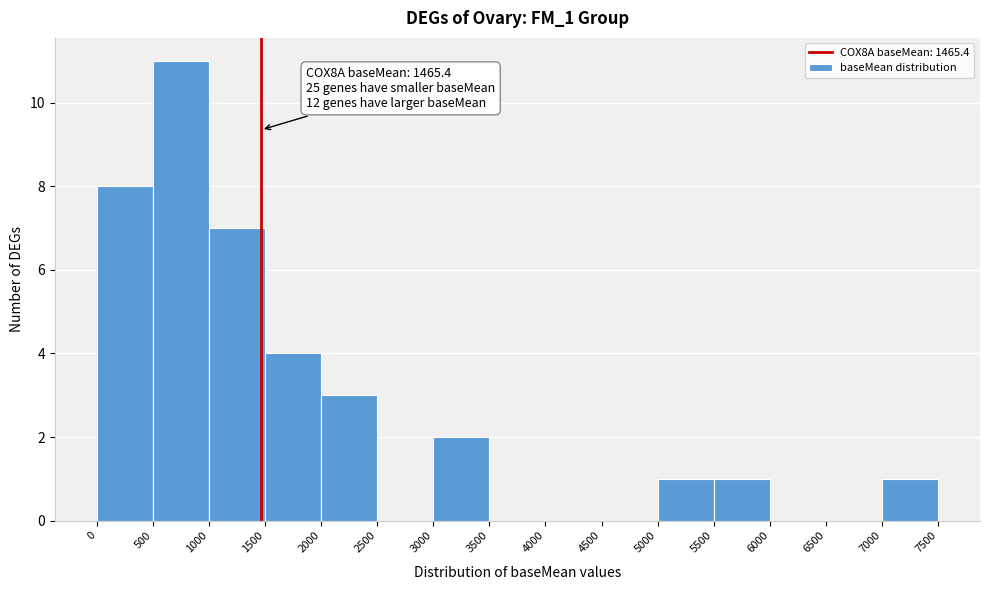

Over which range of the x-axis is the bar tallest?

500 to 1000